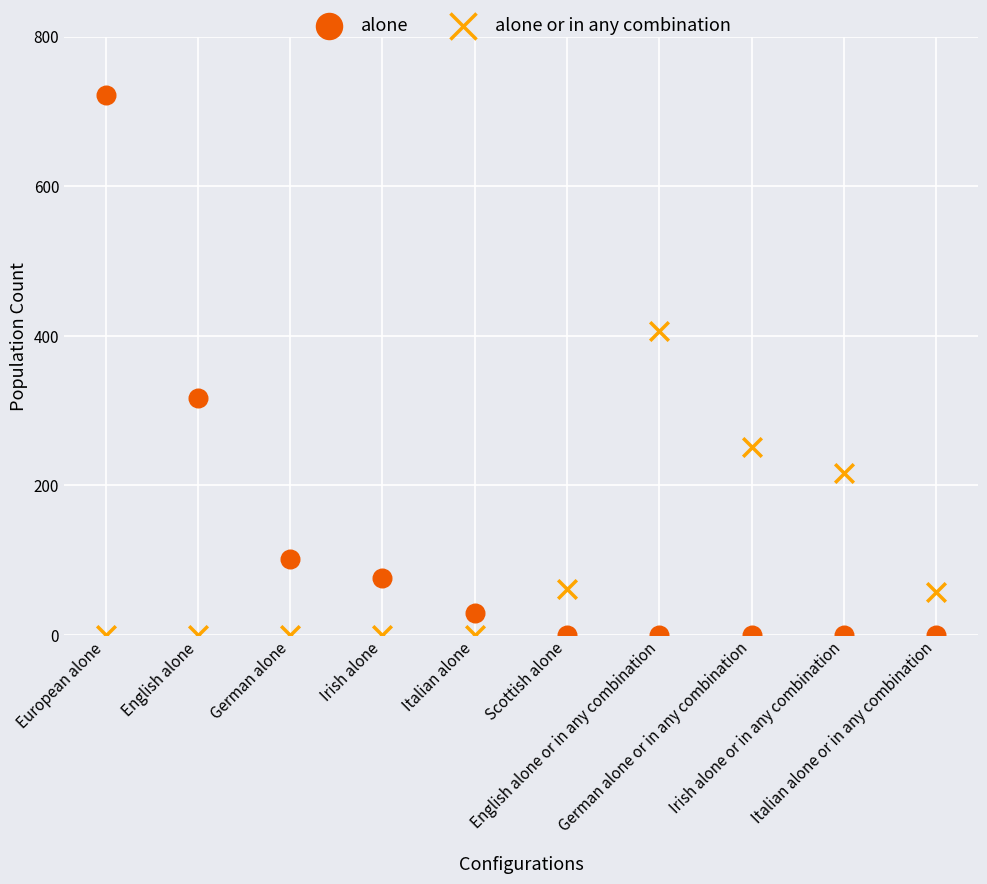

What are all the series names shown in the legend?

alone, alone or in any combination